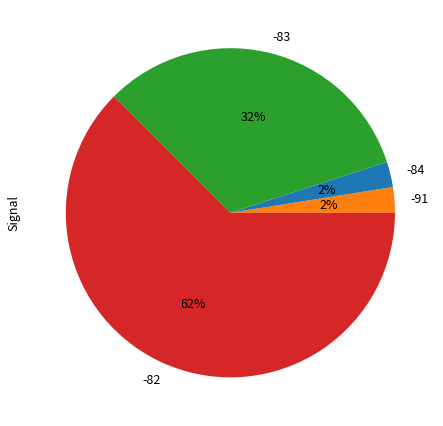

Is there any slice that represents more than half of the pie?

Yes